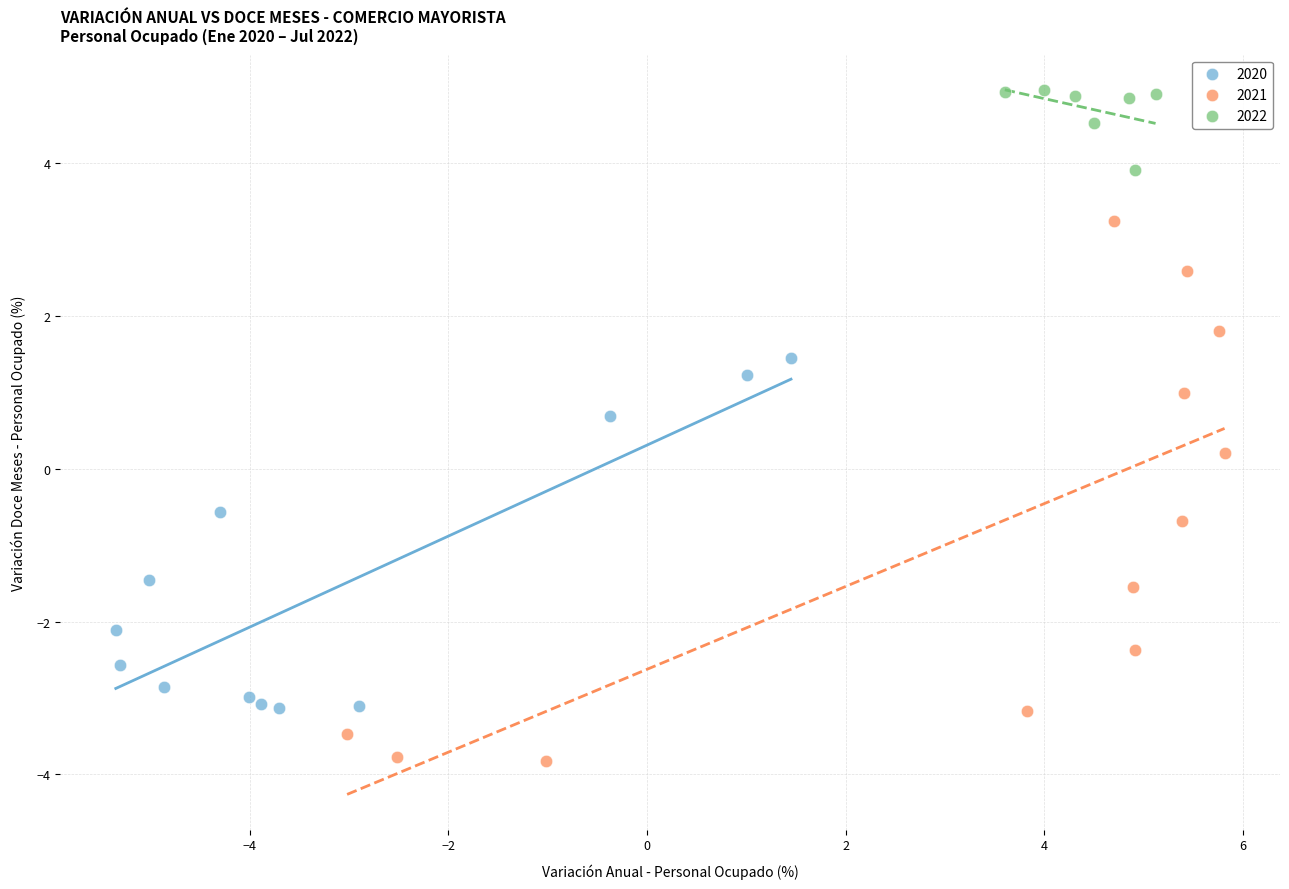

Which series contains the lowest Y value?

2021